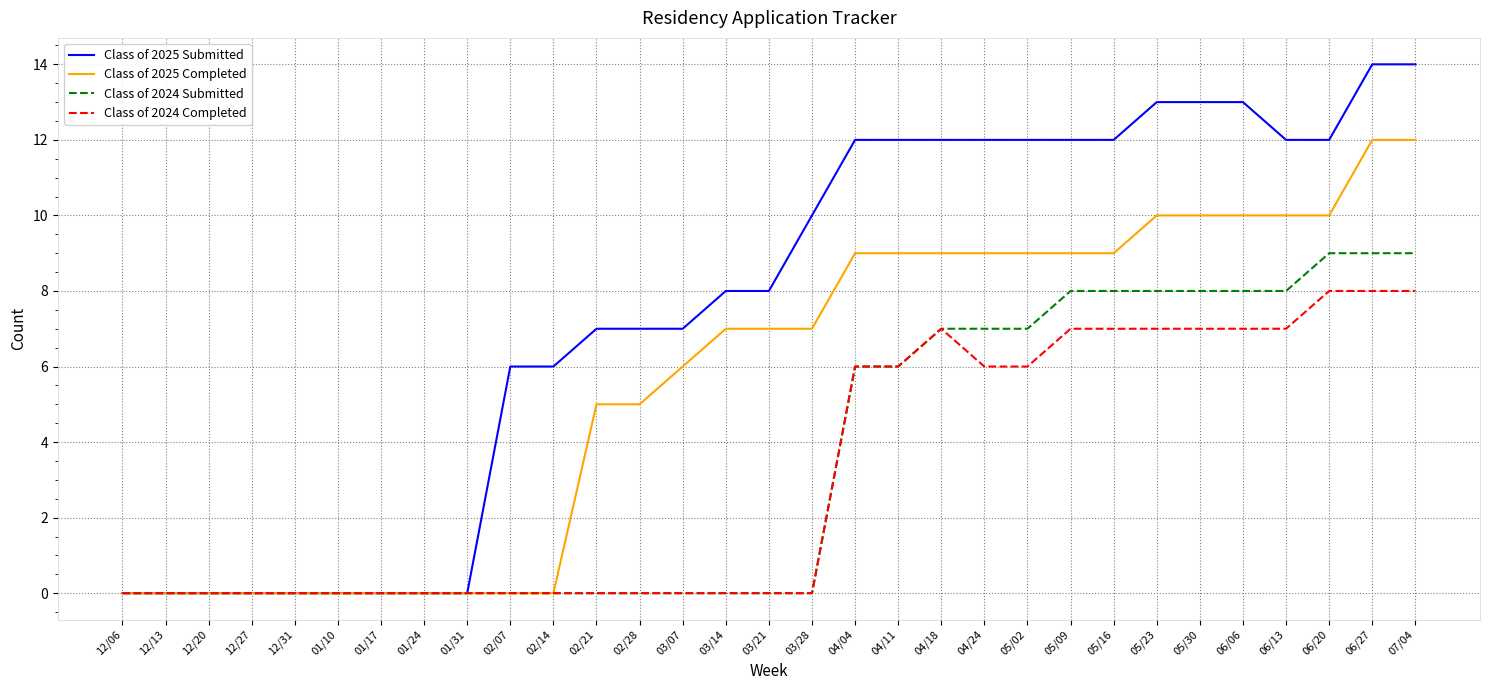

Which series has the largest total across all categories?

Class of 2025 Submitted